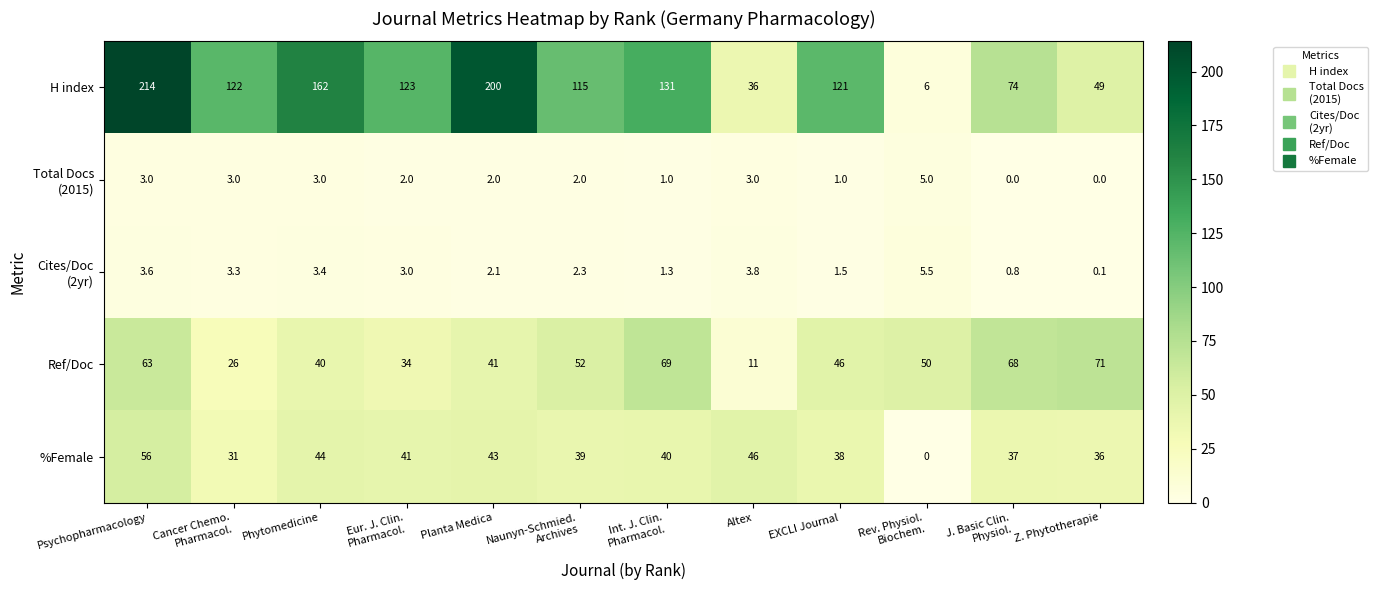

Which series has the largest range (max minus min)?

H index